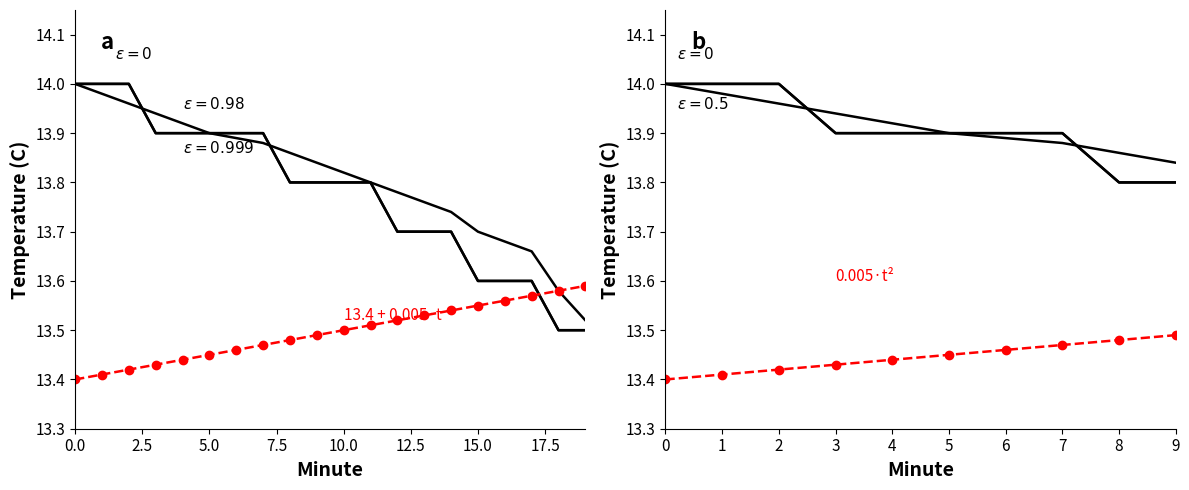

Rank the categories by 13.4 + 0.005*t value from highest to lowest.

19, 18, 17, 16, 15, 14, 13, 12, 11, 10, 9, 8, 7, 6, 5, 4, 3, 2, 1, 0